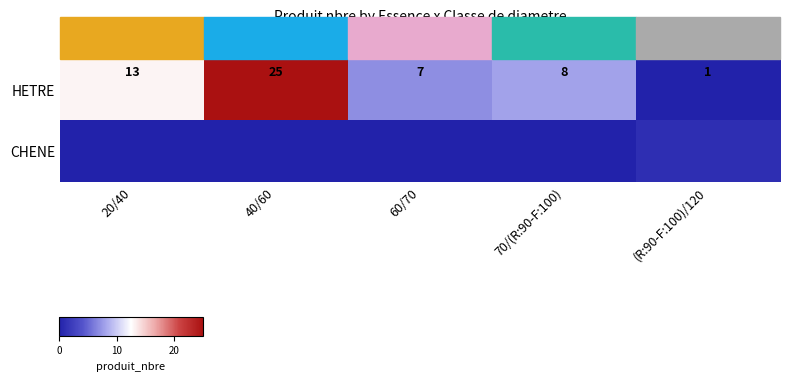

List the series in order of their overall mean, lowest first.

CHENE, HETRE